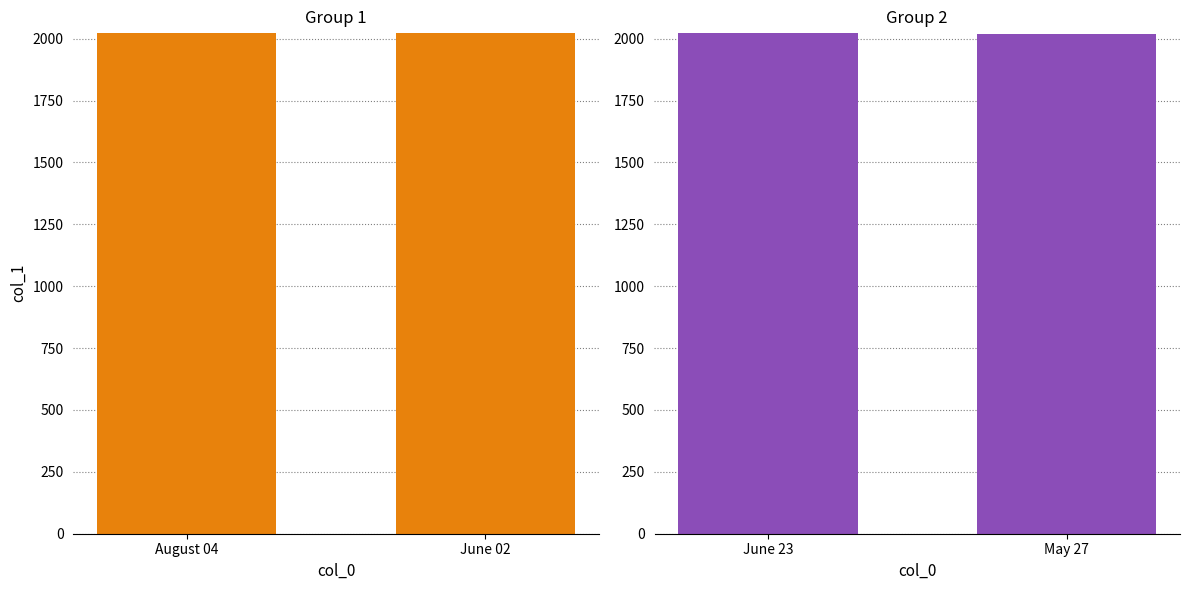

How many bars are there in total?

4